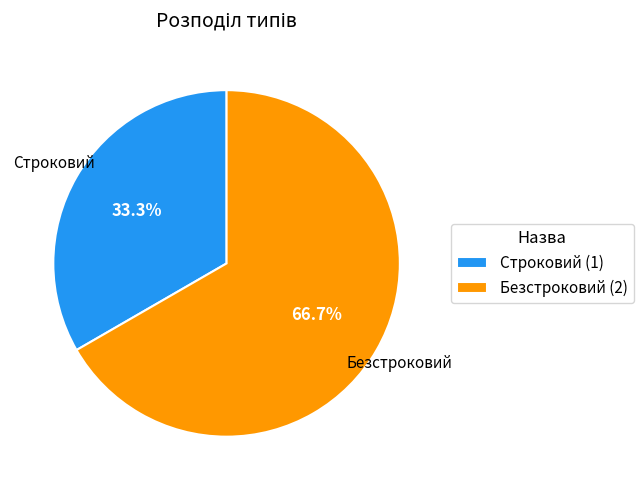

Which category has the smallest portion of the pie?

Строковий